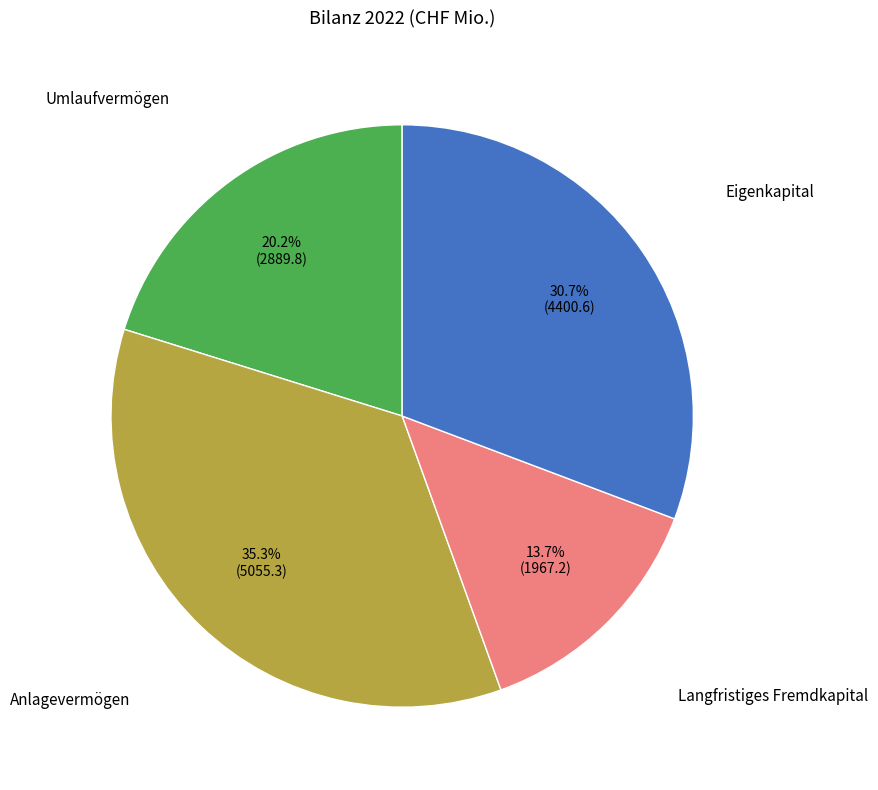

Is there any slice that represents more than half of the pie?

No